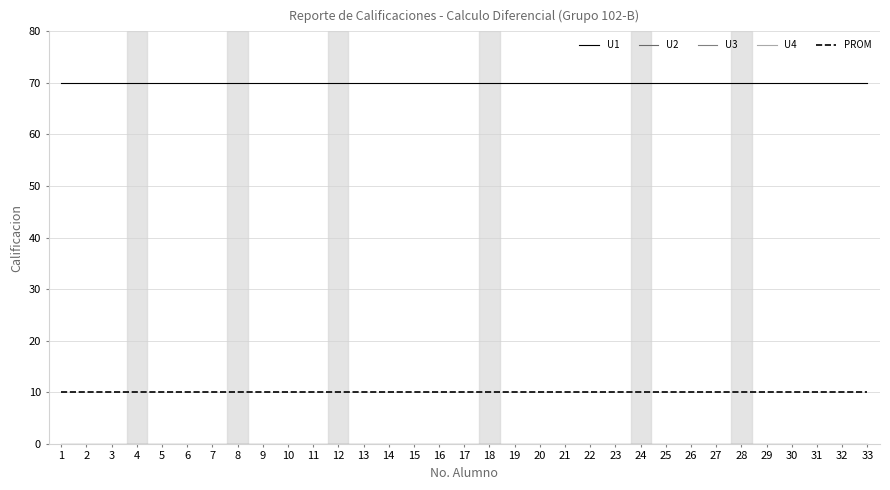

True or false: U2 and U1 intersect in this chart.

False